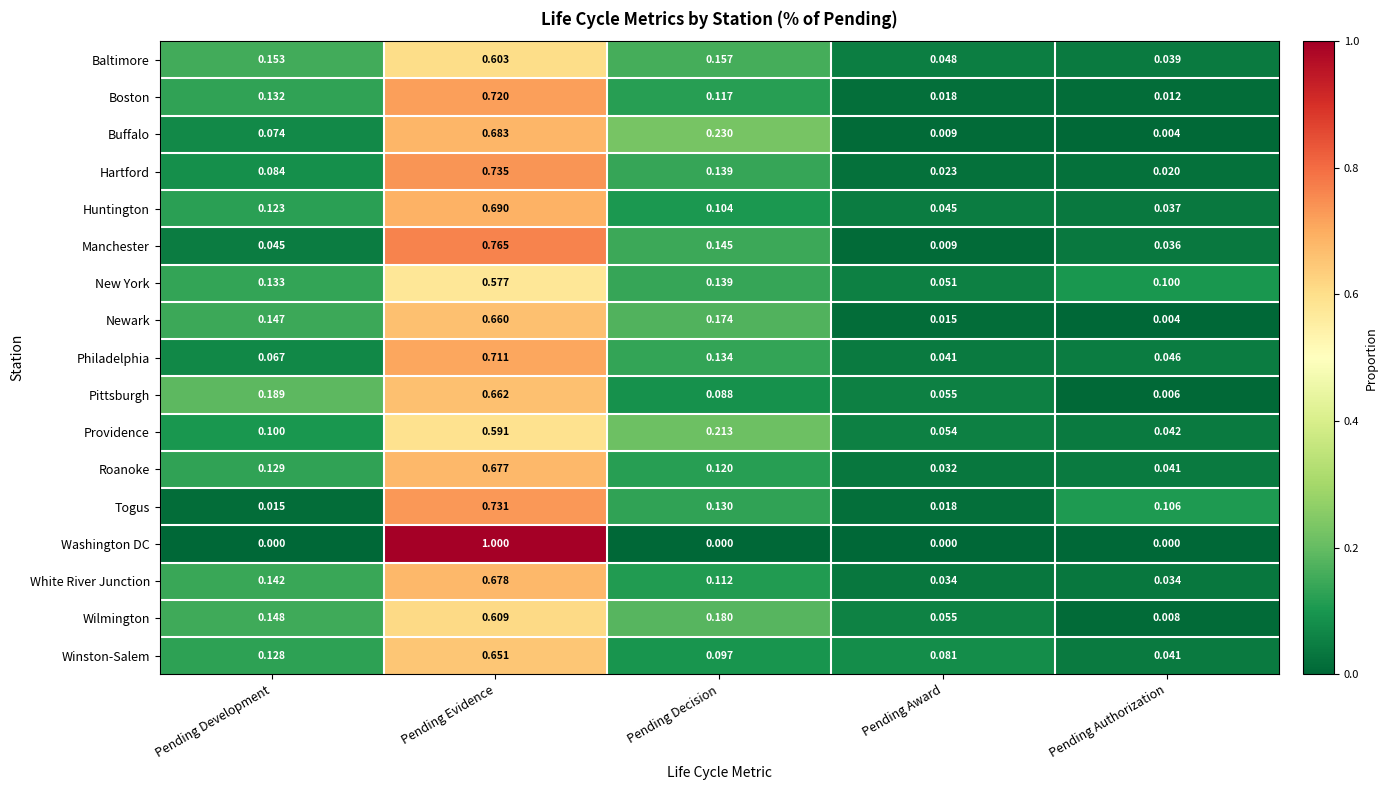

Is the value of Winston-Salem at Pending Authorization greater than the value of Washington DC at Pending Award?

Yes